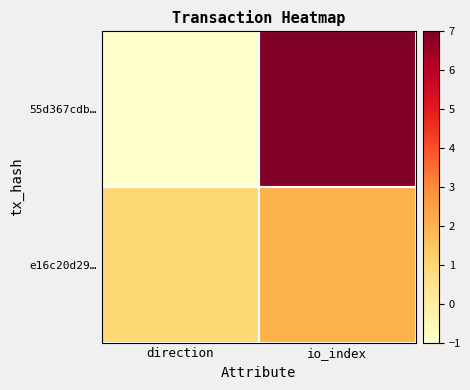

What is the approximate value of e16c20d29… at direction?

1